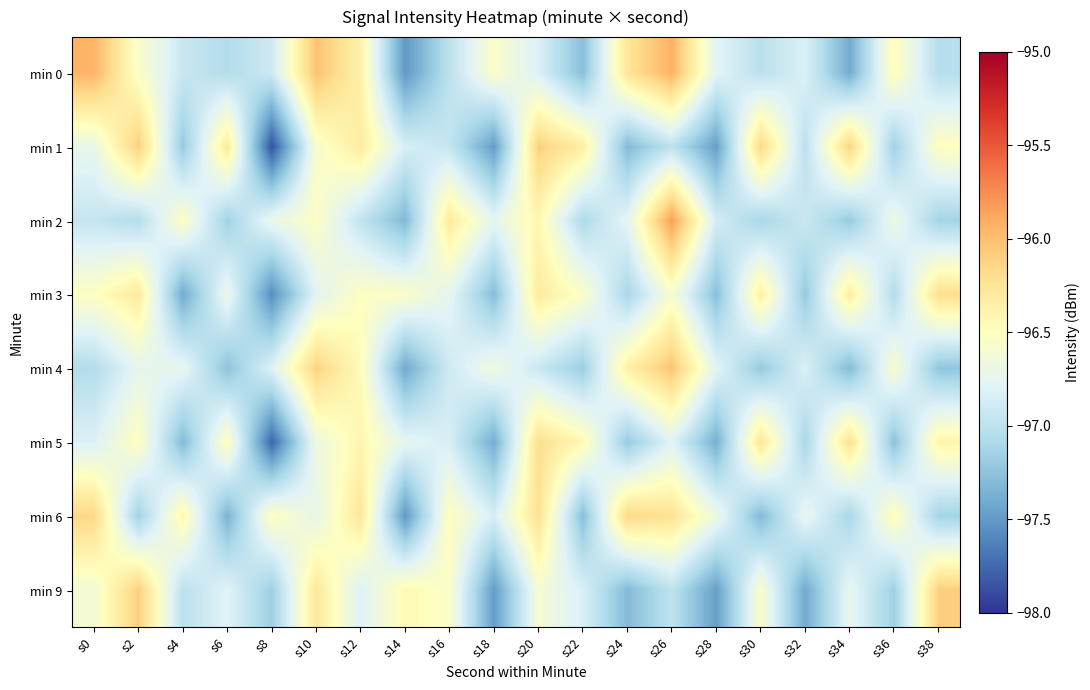

How many series are shown in this chart?

8